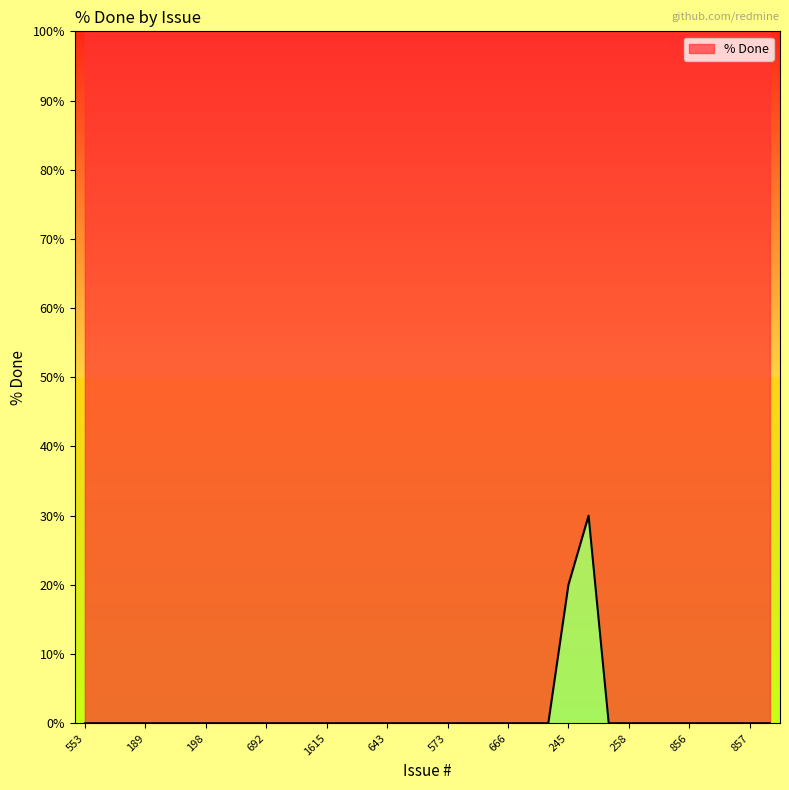

Is it true that the value at 568 is -17?

False